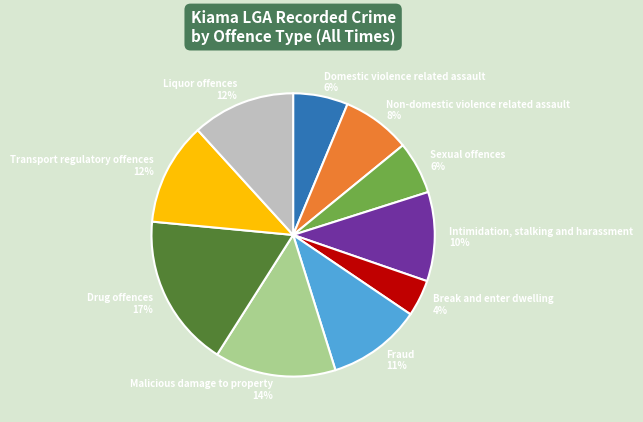

What percentage is the Break and enter dwelling 4% slice, to the nearest percent?

4%